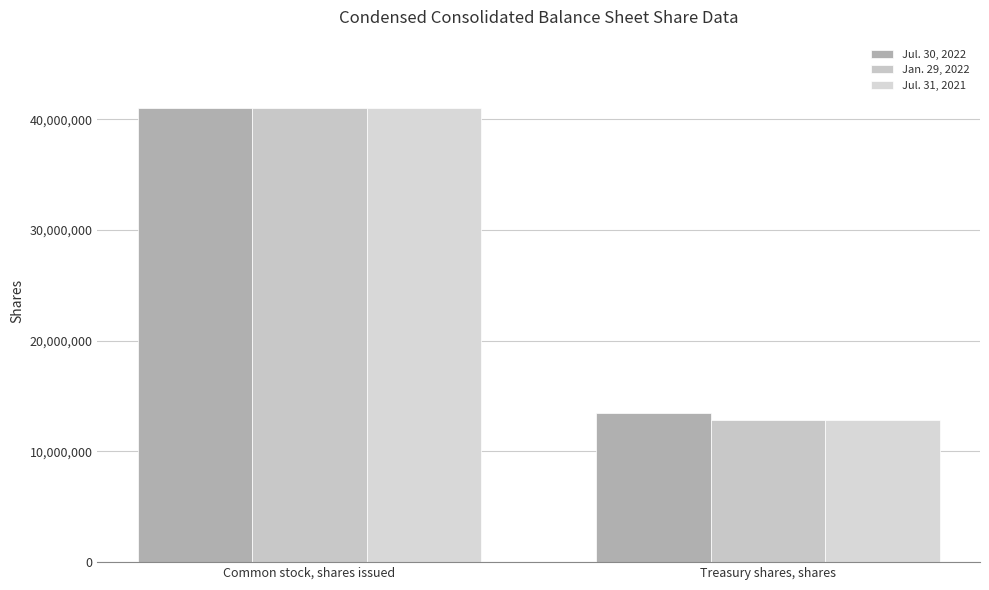

Which series has the largest total across all categories?

Jul. 30, 2022